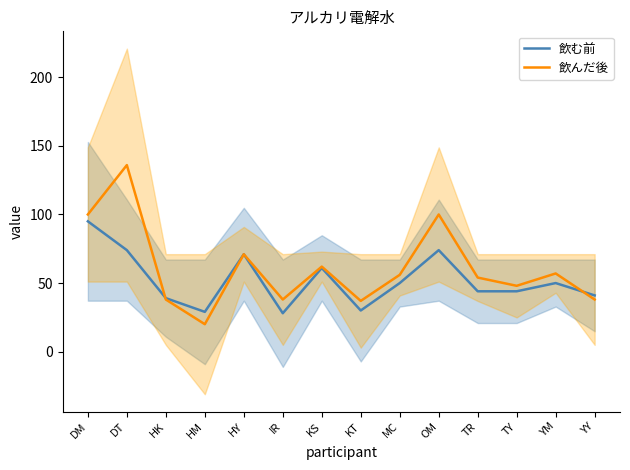

Rank the categories by 飲んだ後 value from highest to lowest.

DT, DM, OM, HY, KS, YM, MC, TR, TY, HK, IR, YY, KT, HM